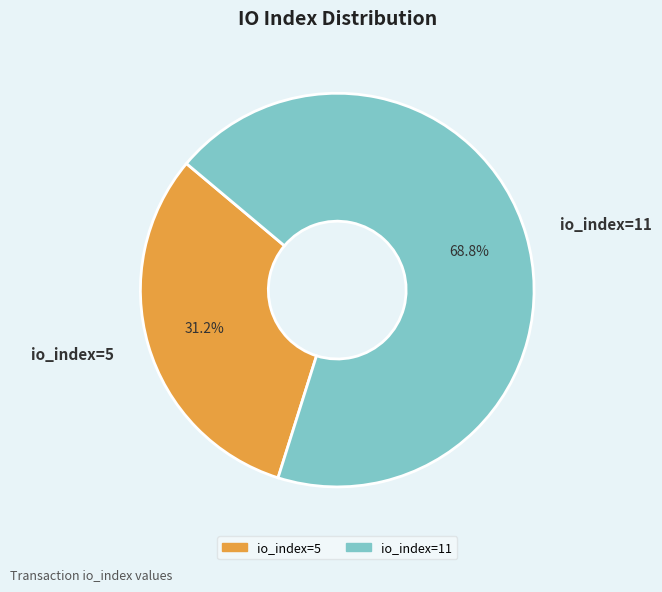

Combined, do io_index=5 and io_index=11 account for over 50%?

Yes